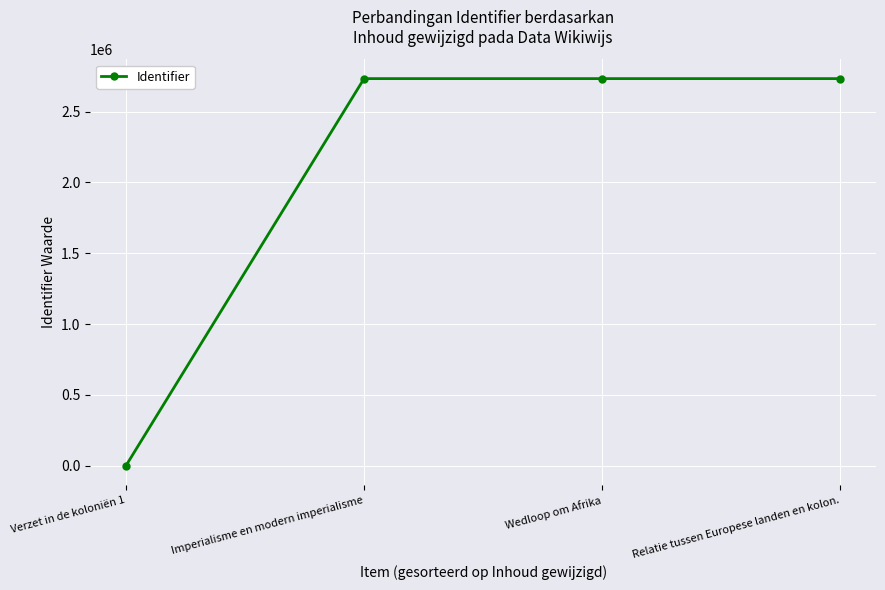

Count the number of categories in the chart.

4